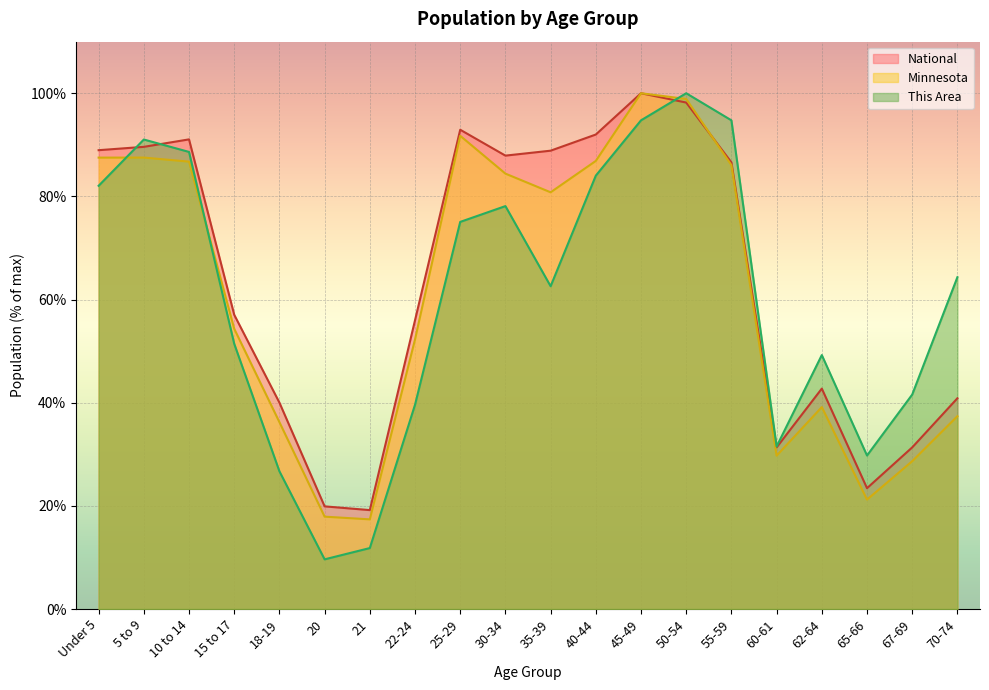

Reading left to right, what are all the values shown in this chart?

This Area: 82.1	91.0	88.6	51.4	26.7	9.6	11.8	39.6	75.1	78.1	62.6	84.0	94.7	100.0	94.7	31.5	49.2	29.8	41.6	64.3
Minnesota: 87.5	87.5	86.7	54.3	36.2	17.9	17.4	52.3	91.7	84.4	80.8	86.9	100.0	98.9	86.1	29.7	39.1	21.2	28.7	37.4
National: 89.0	89.6	91.1	57.0	40.0	19.9	19.2	56.0	92.9	87.9	88.9	92.0	100.0	98.2	86.6	31.3	42.7	23.4	31.3	40.9